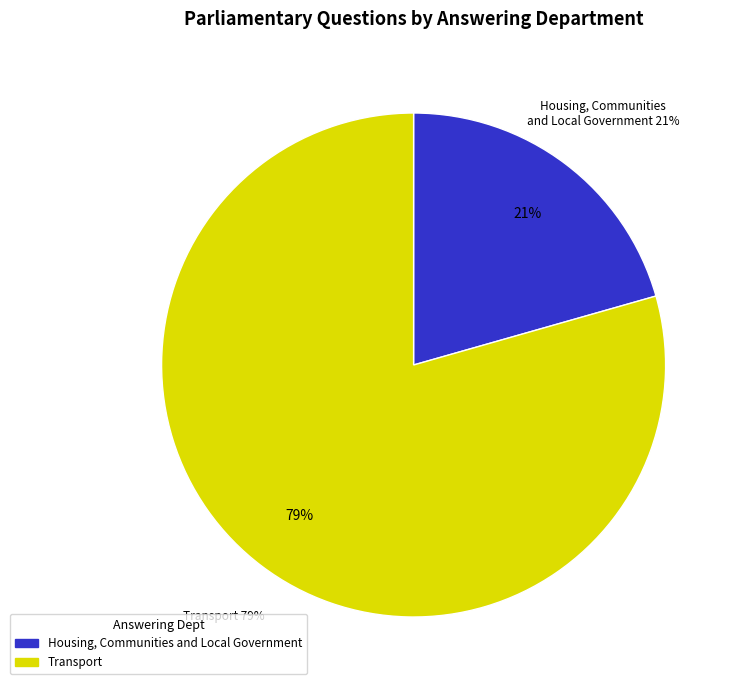

How many segments does this pie chart have?

2